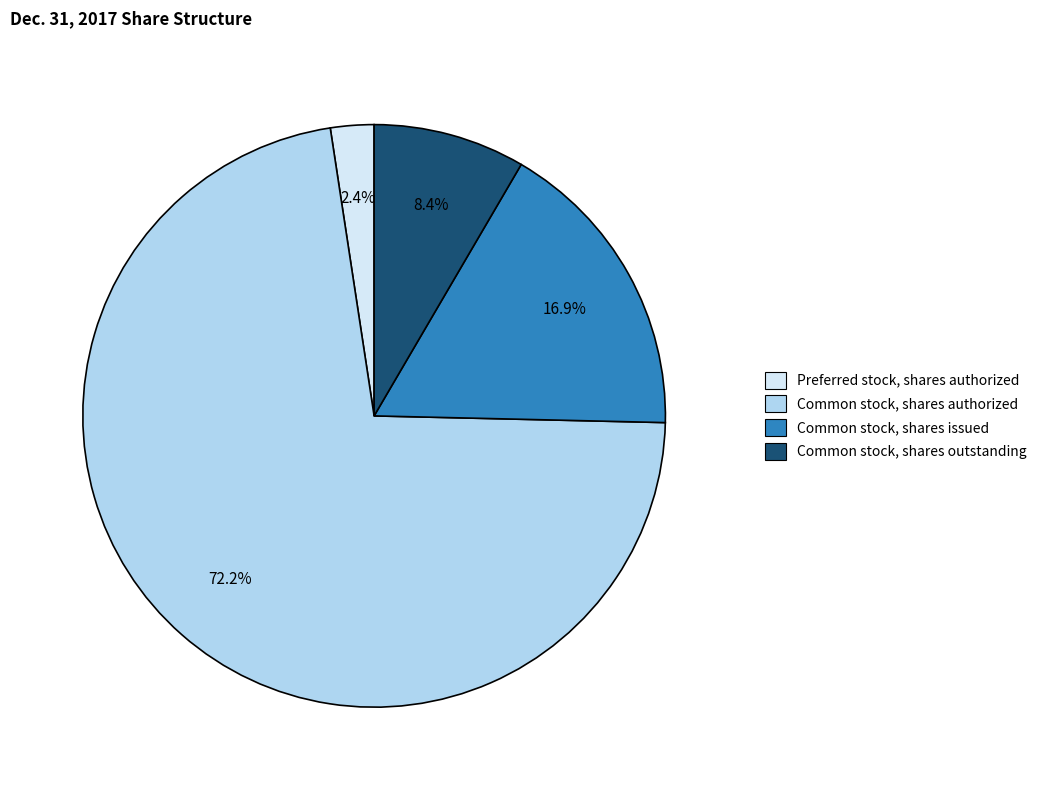

What is the largest slice in the pie chart?

Common stock, shares authorized